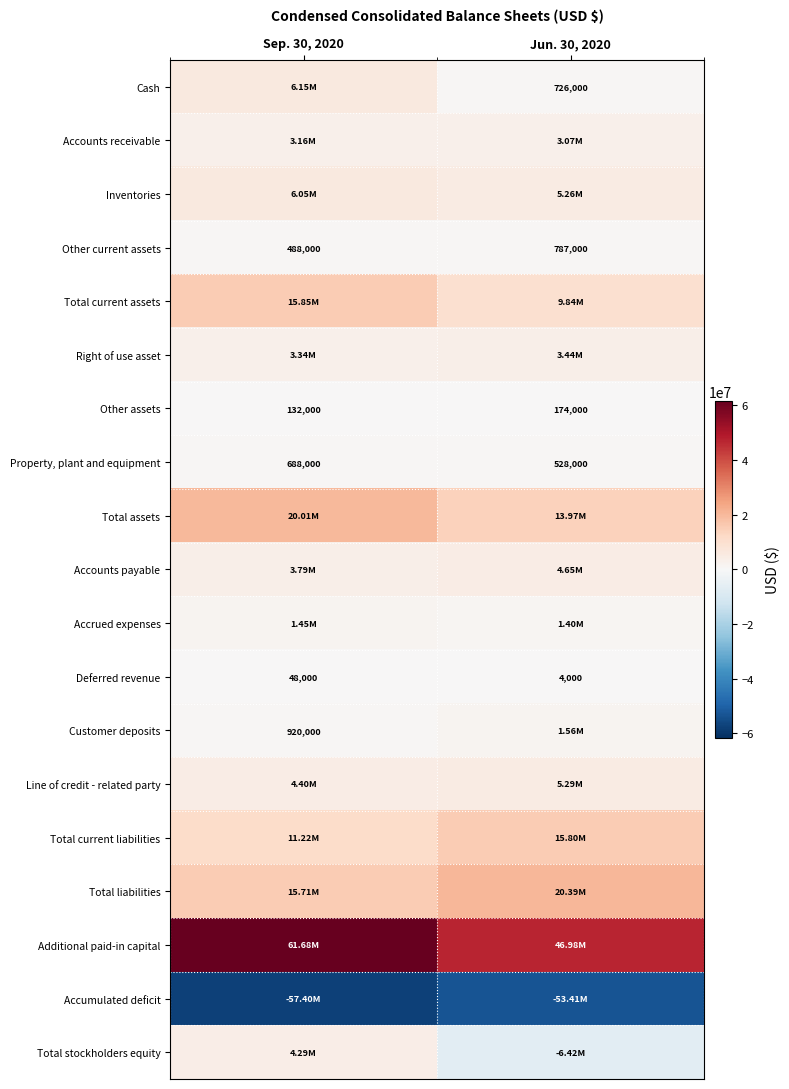

What is the difference between the maximum and minimum values in the Other assets series?

42000